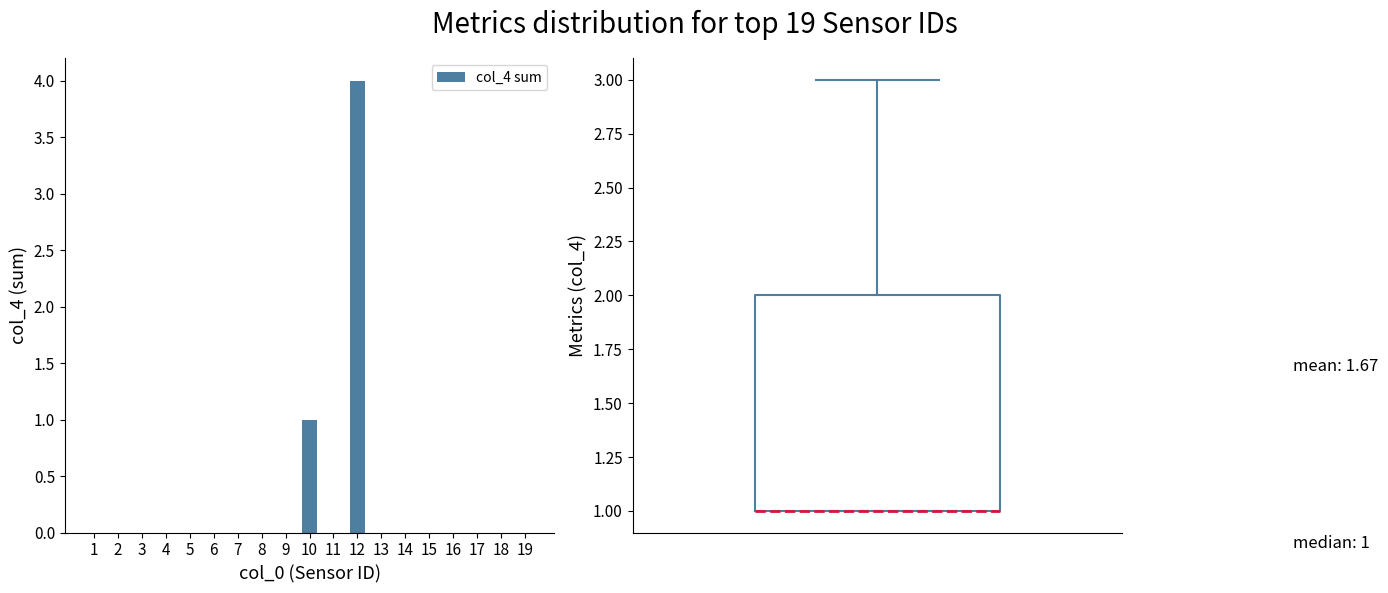

At which label is the value closest to 2?

10